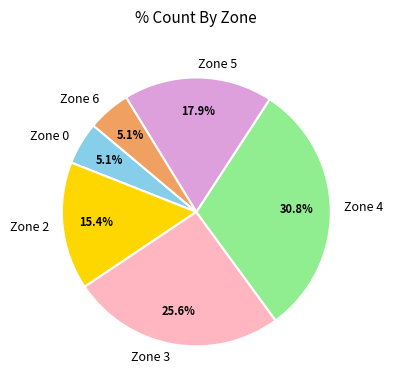

The Zone 5 slice represents 9% of the pie. True or false?

False